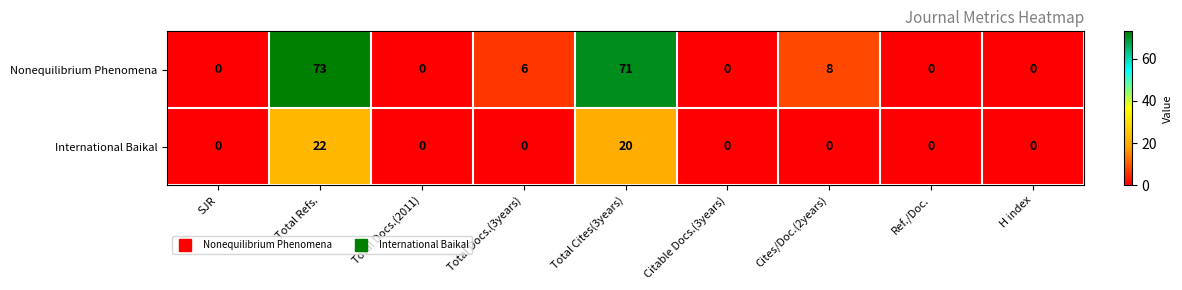

What is the sum of all International Baikal values?

42